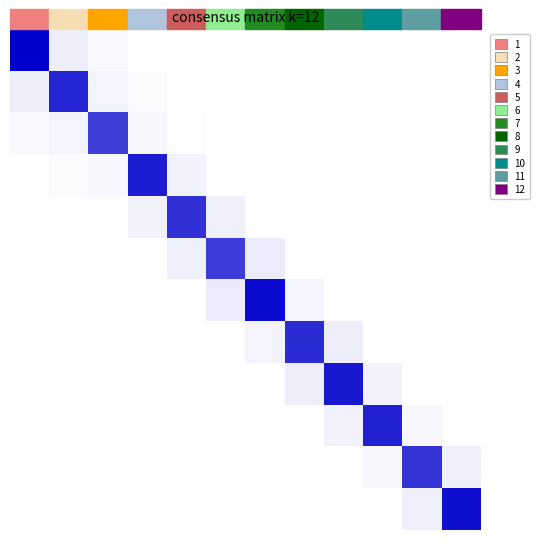

What is the maximum value shown in the chart?

1.0